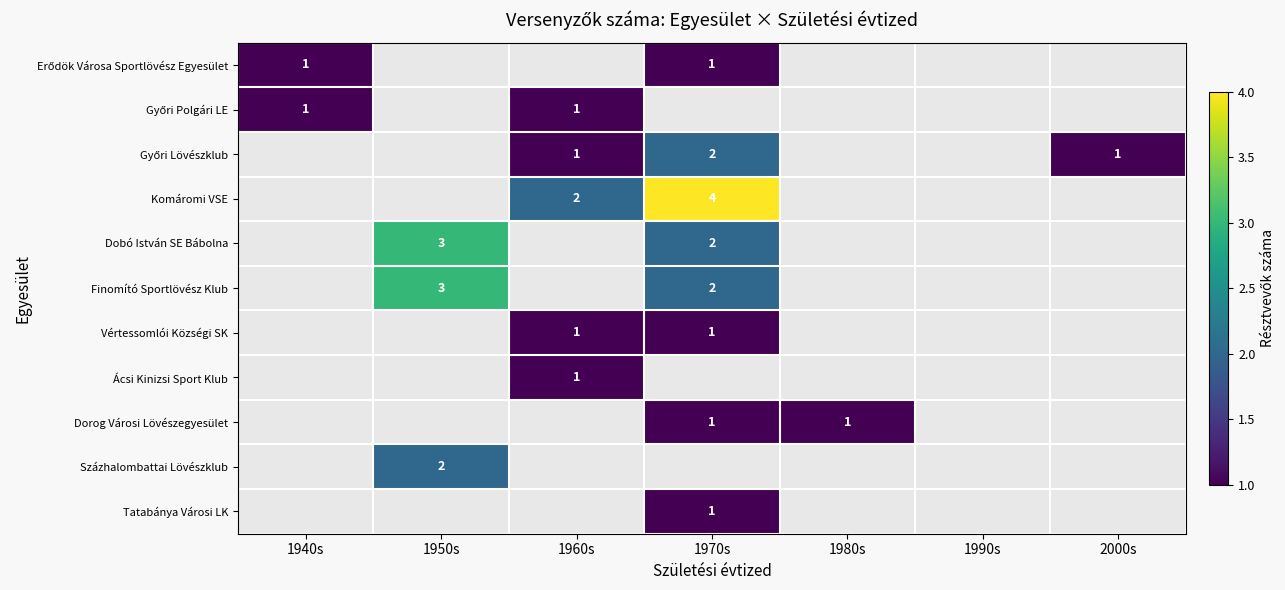

How many data points does each series have?

7